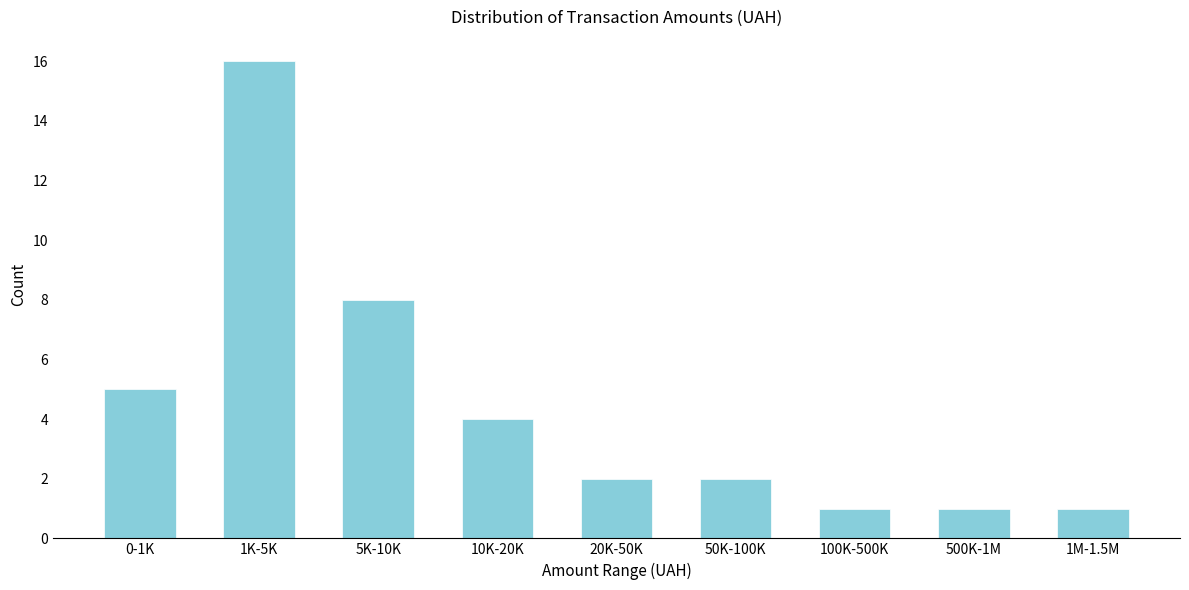

Reading right to left, transcribe all the data shown in this chart.

1M-1.5M=1	500K-1M=1	100K-500K=1	50K-100K=2	20K-50K=2	10K-20K=4	5K-10K=8	1K-5K=16	0-1K=5